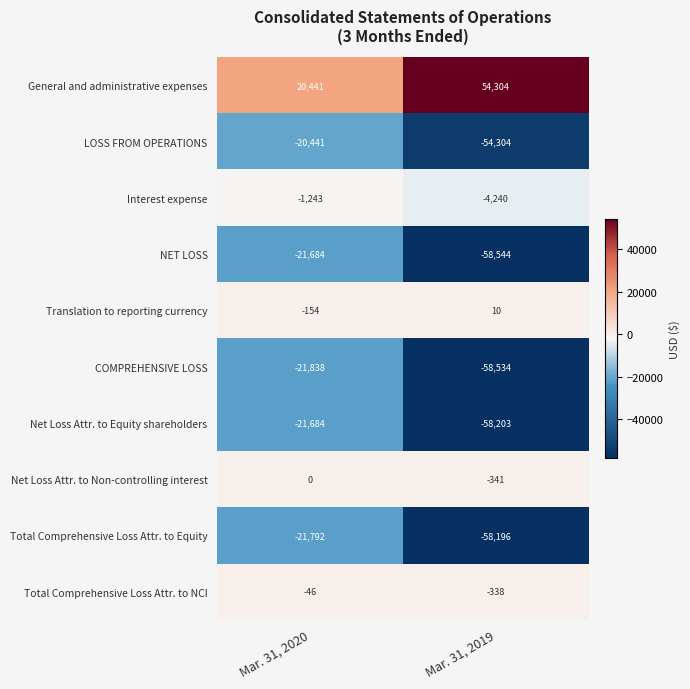

Which series has the widest spread of values?

NET LOSS